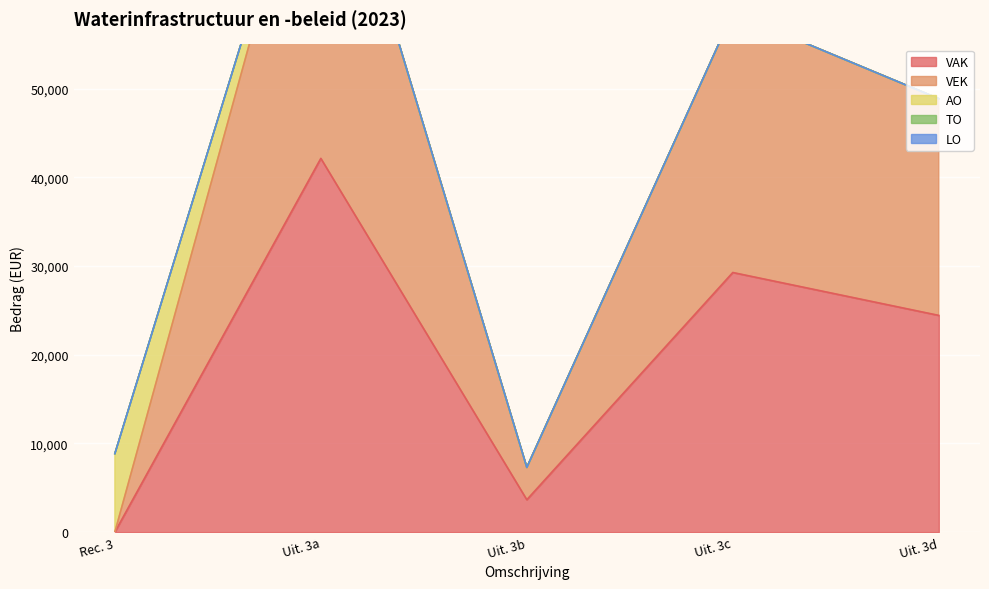

How many series are shown in this chart?

5